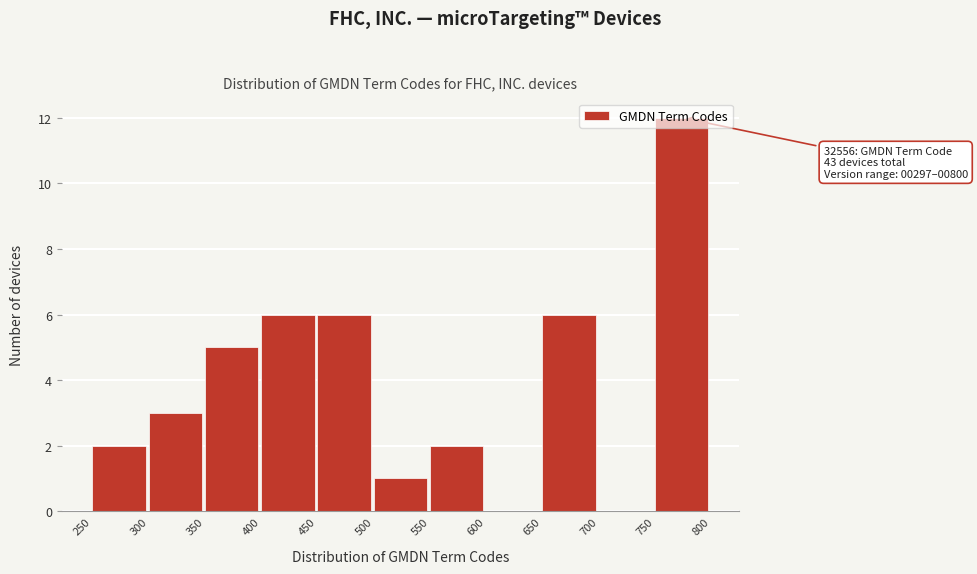

Which range on the x-axis has the tallest bar?

750 to 800